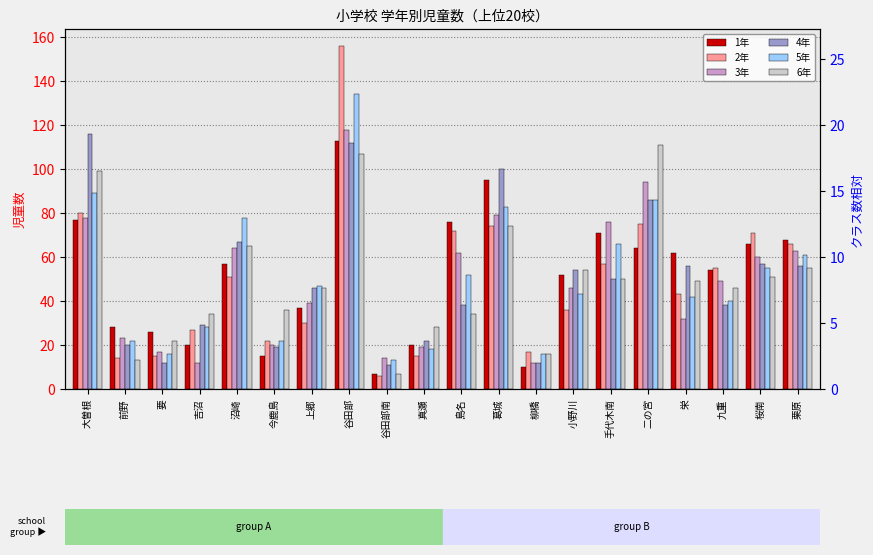

Which series has the largest range (max minus min)?

2年